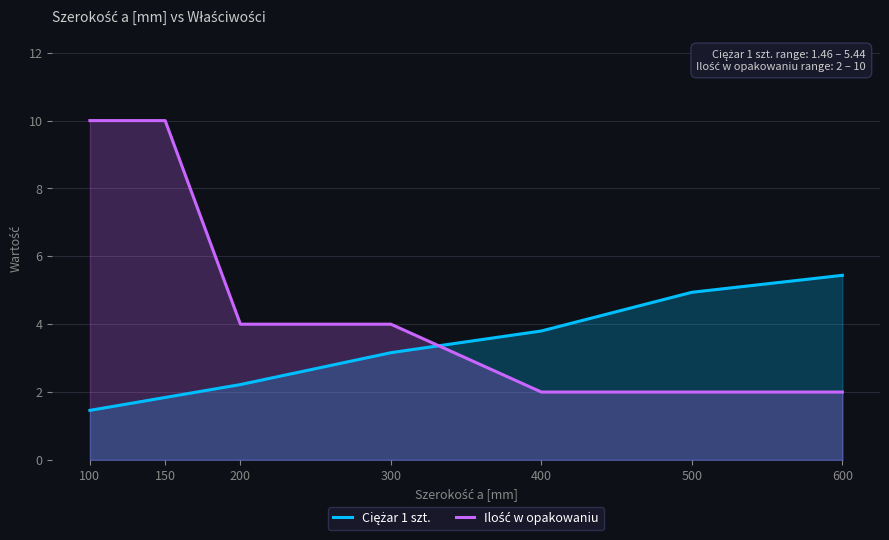

What are all the series names shown in the legend?

Ciężar 1 szt., Ilość w opakowaniu